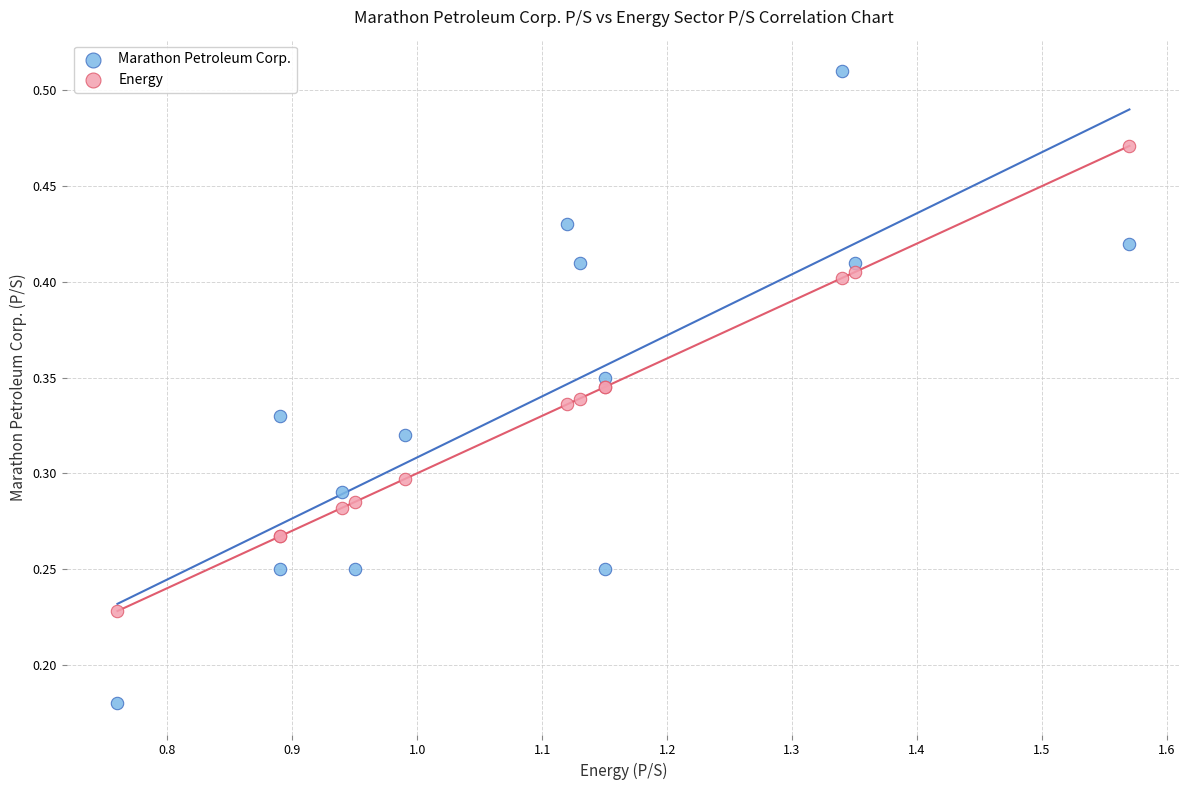

What are all the series names shown in the legend?

Marathon Petroleum Corp., Energy